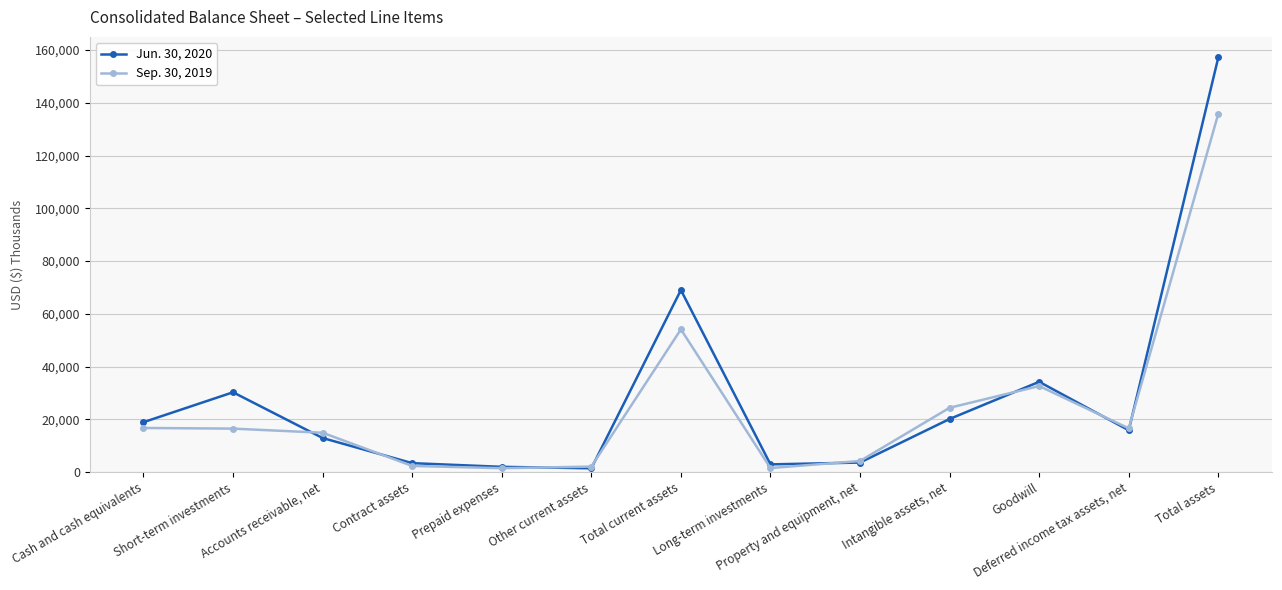

Between Accounts receivable, net and Property and equipment, net, which series saw the biggest shift?

Sep. 30, 2019